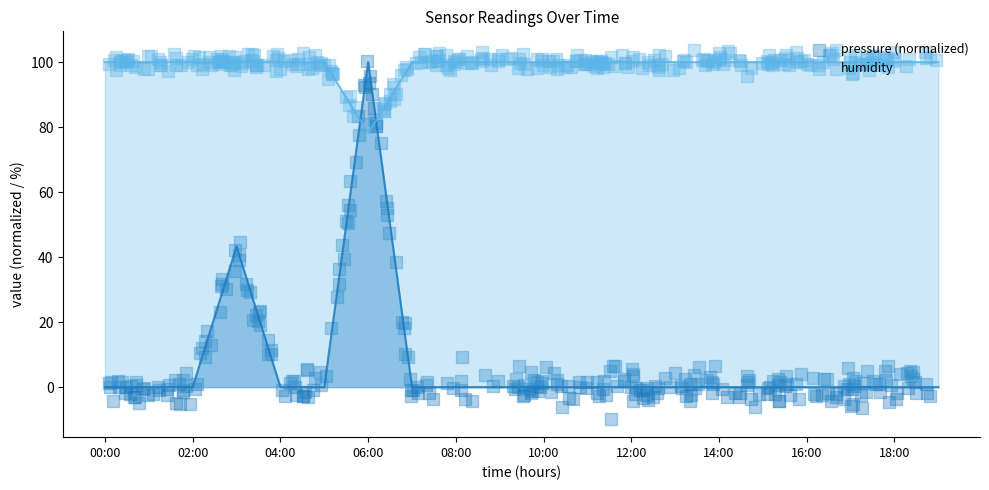

Which series contains the lowest Y value?

pressure